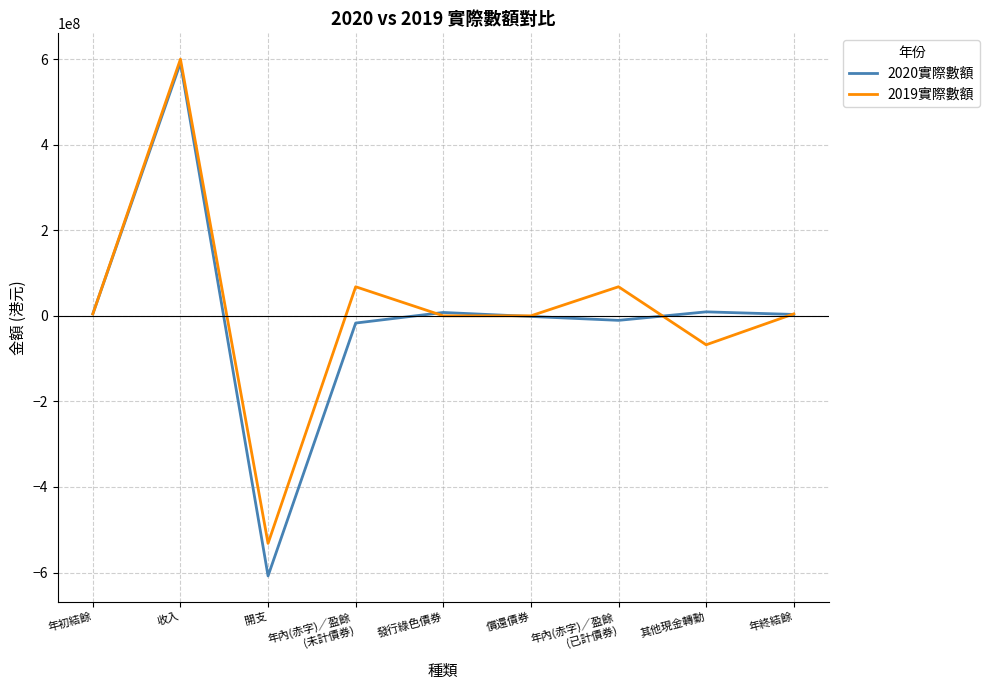

Which label corresponds to the smallest value in the chart?

開支